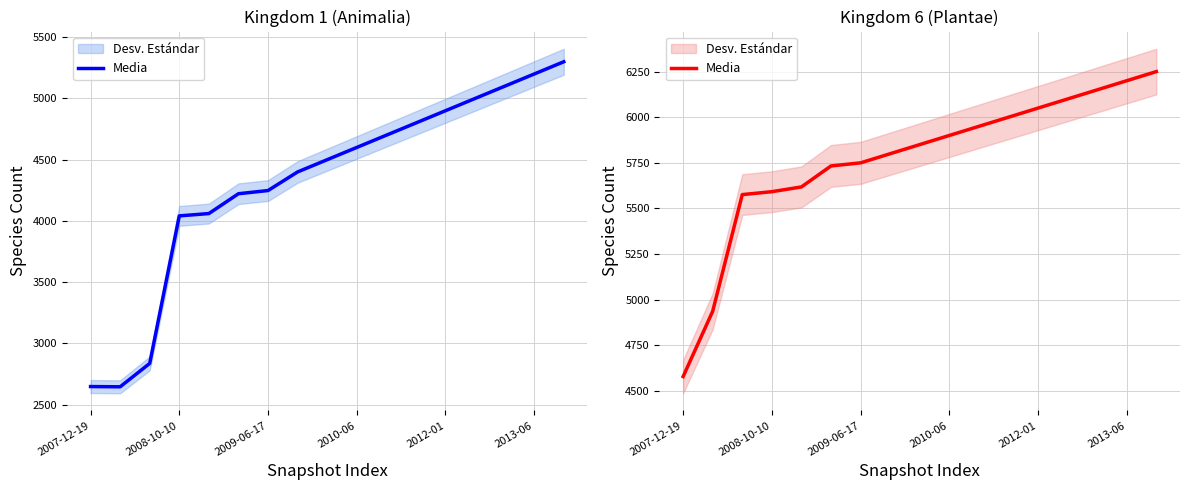

What is the label of the 7th point from the right?

10